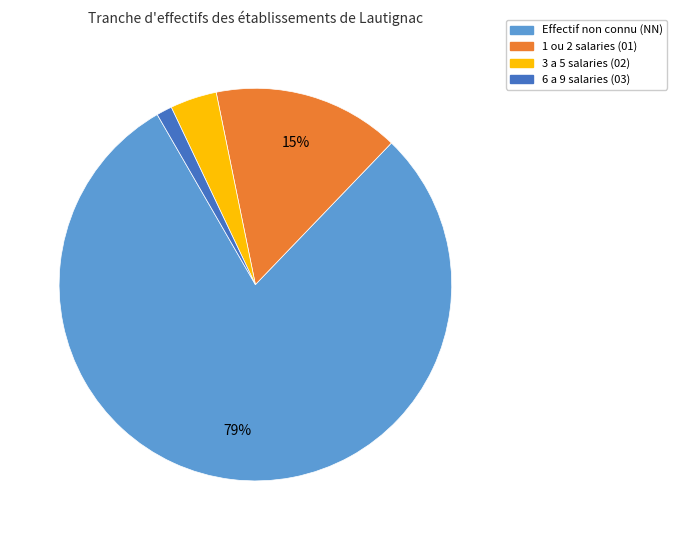

Does any single category account for the majority?

Yes